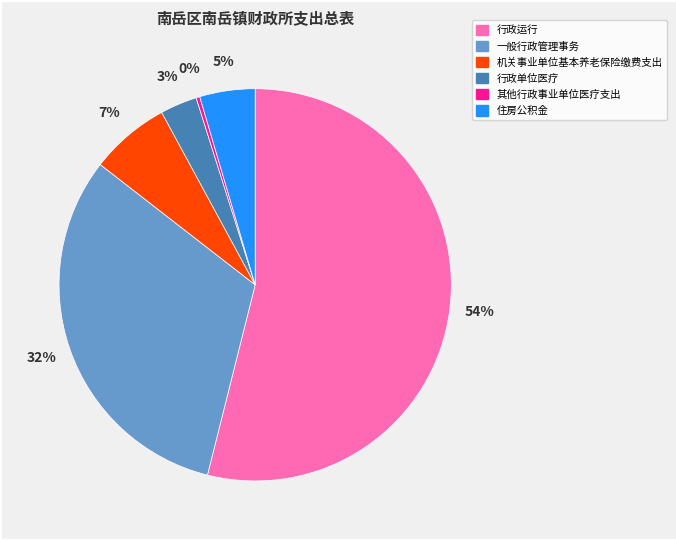

Does any single category account for the majority?

Yes